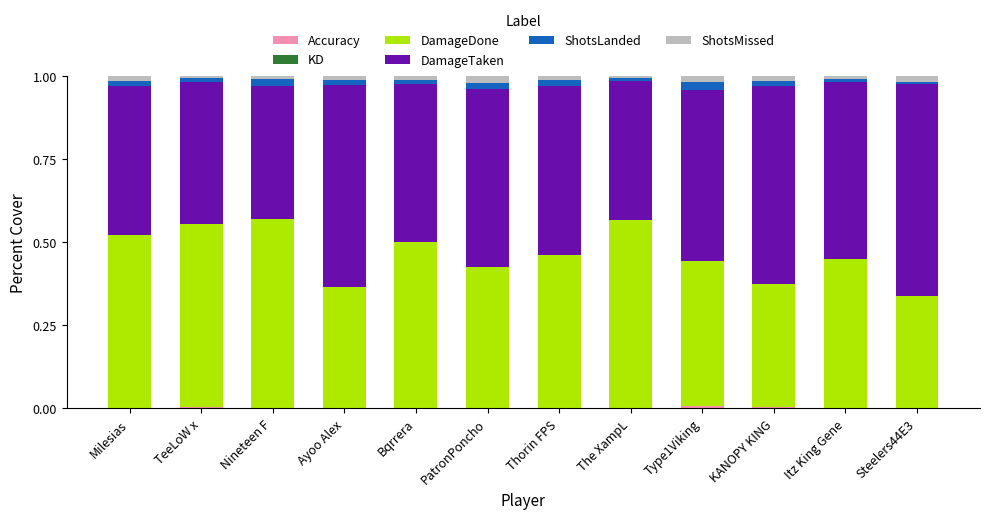

What is the sum of all ShotsLanded values?

0.2